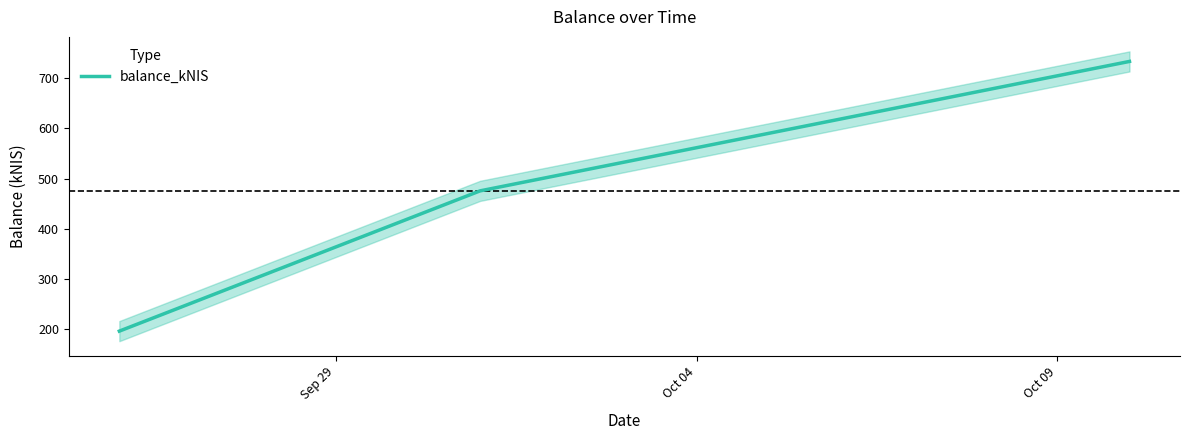

At which label is the value closest to 464?

Oct 04